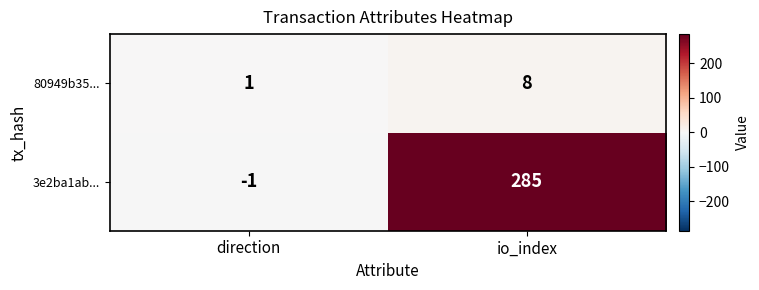

Which series has the largest range (max minus min)?

3e2ba1ab...